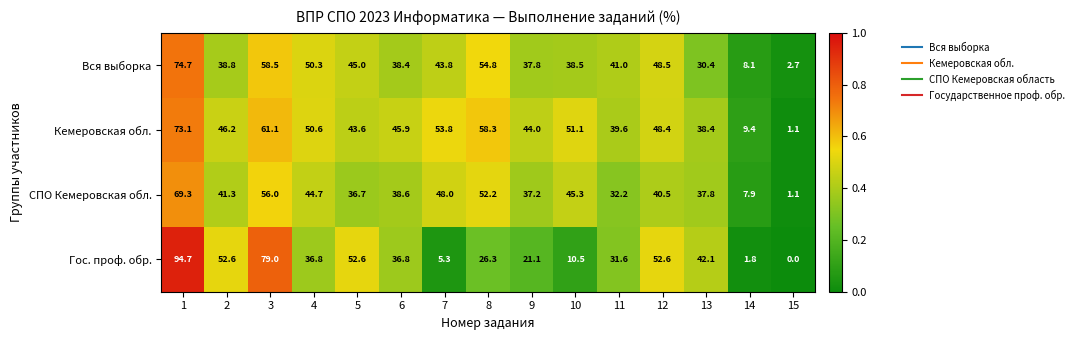

At which label is Кемеровская обл. closest to 37?

13